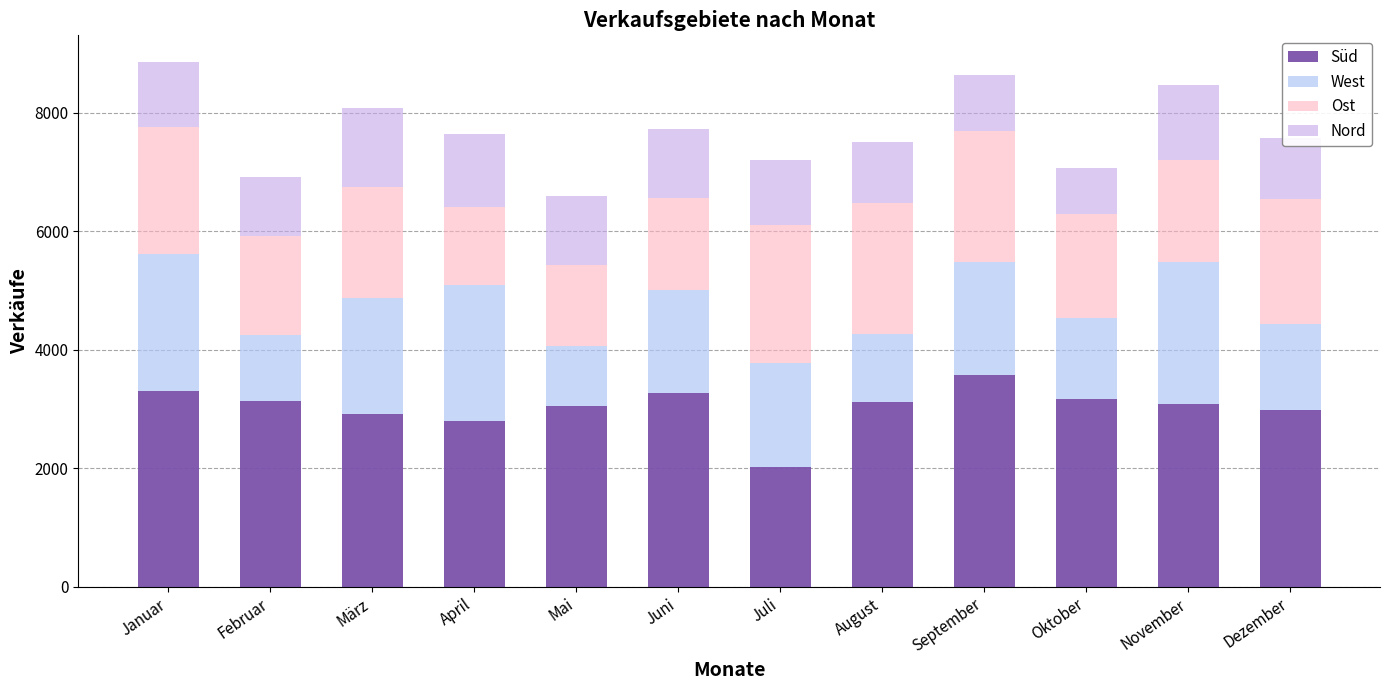

The Süd series shows 3053 at Mai. True or false?

True